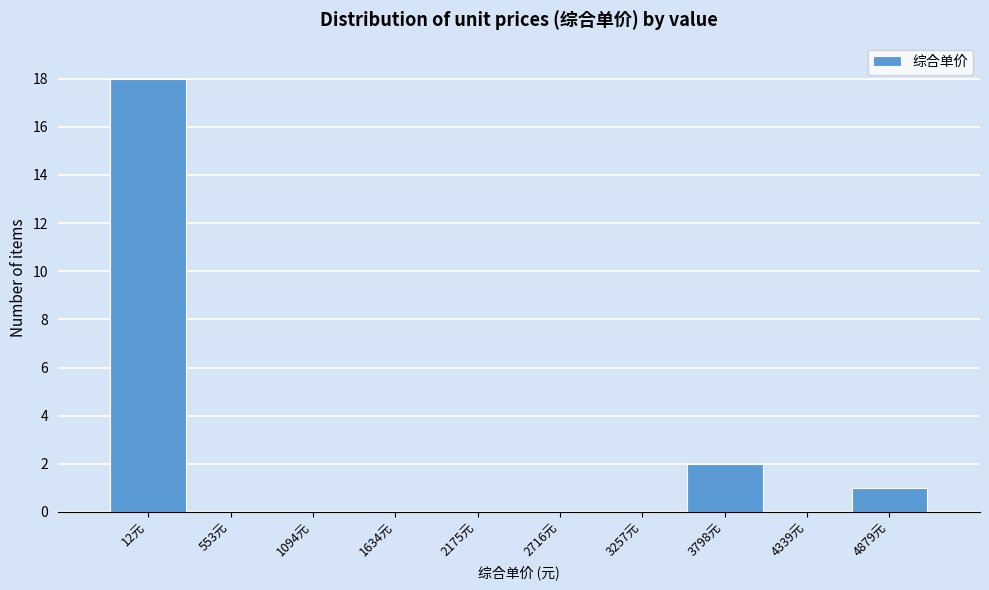

Reading right to left, transcribe all the data shown in this chart.

4879元=1	4339元=0	3798元=2	3257元=0	2716元=0	2175元=0	1634元=0	1094元=0	553元=0	12元=18